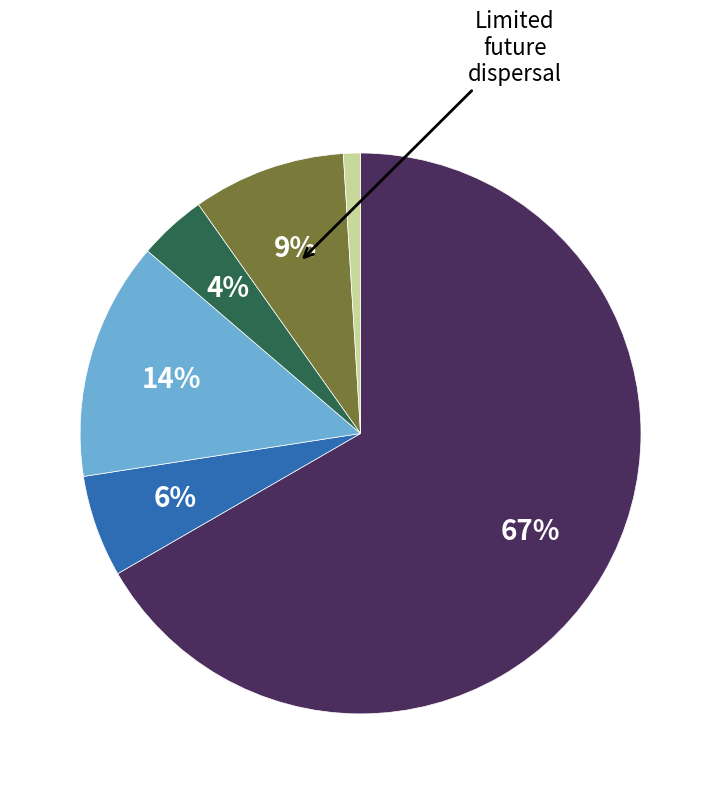

Is there a majority slice in this chart?

Yes